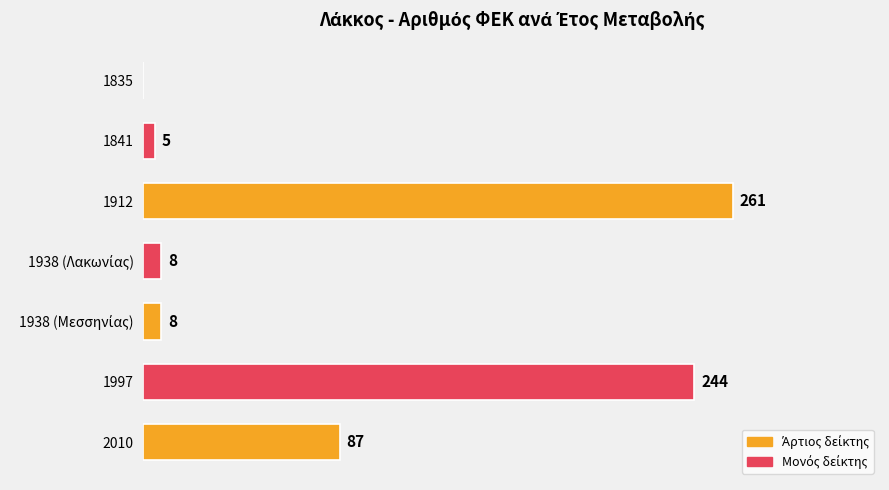

Are the bars horizontal?

Yes